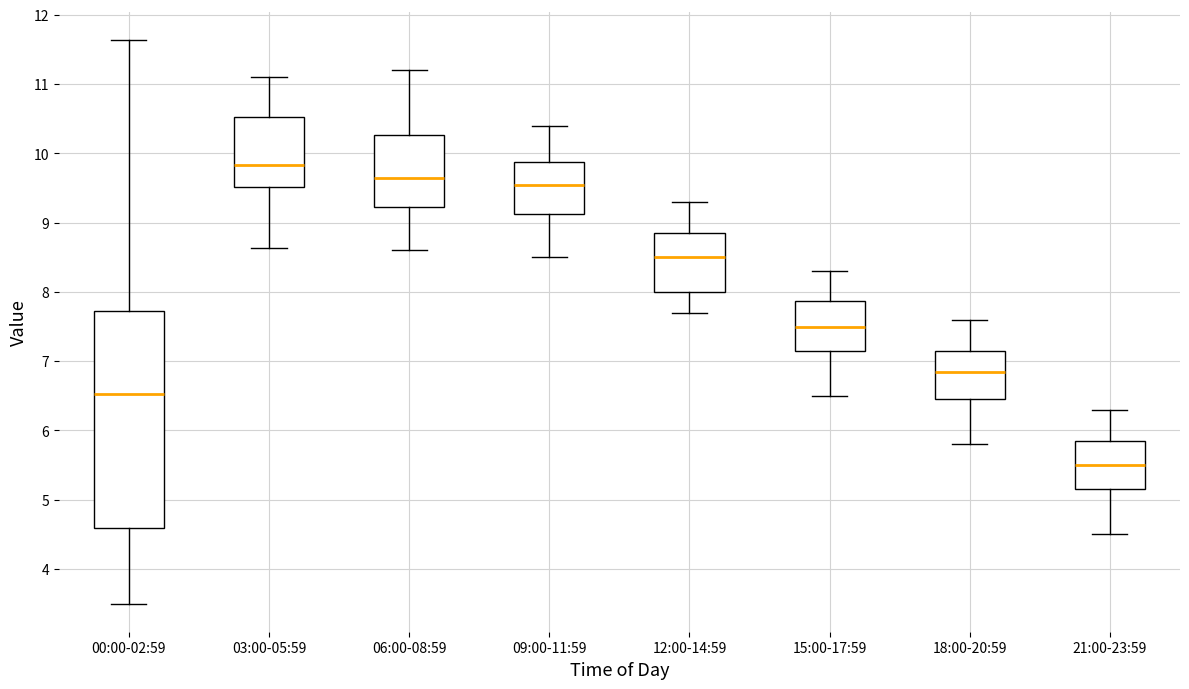

Reading left to right, read every box against the y-axis: the position of its median line, the range the box covers, and the ends of its whiskers. The values are not printed on the chart, so give them approximately, as read against the axis.

00:00-02:59: median 6.5, box 4.6 to 7.7, whiskers 3.5 to 11.6
03:00-05:59: median 9.8, box 9.5 to 10.5, whiskers 8.6 to 11.1
06:00-08:59: median 9.7, box 9.2 to 10.3, whiskers 8.6 to 11.2
09:00-11:59: median 9.6, box 9.1 to 9.9, whiskers 8.5 to 10.4
12:00-14:59: median 8.5, box 8.0 to 8.9, whiskers 7.7 to 9.3
15:00-17:59: median 7.5, box 7.2 to 7.9, whiskers 6.5 to 8.3
18:00-20:59: median 6.9, box 6.5 to 7.2, whiskers 5.8 to 7.6
21:00-23:59: median 5.5, box 5.2 to 5.9, whiskers 4.5 to 6.3